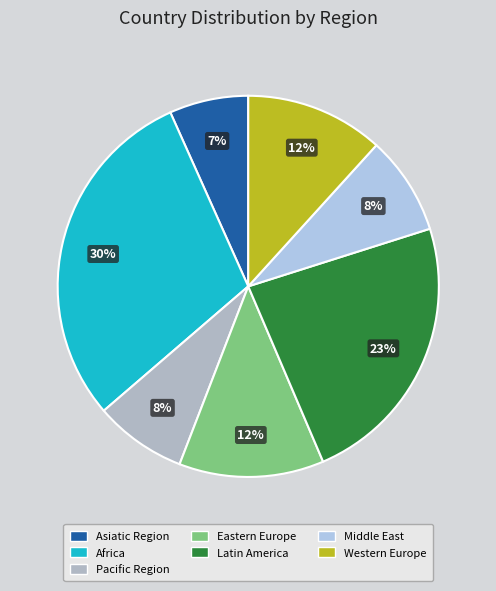

To the nearest percent, what is the average slice percentage?

14%